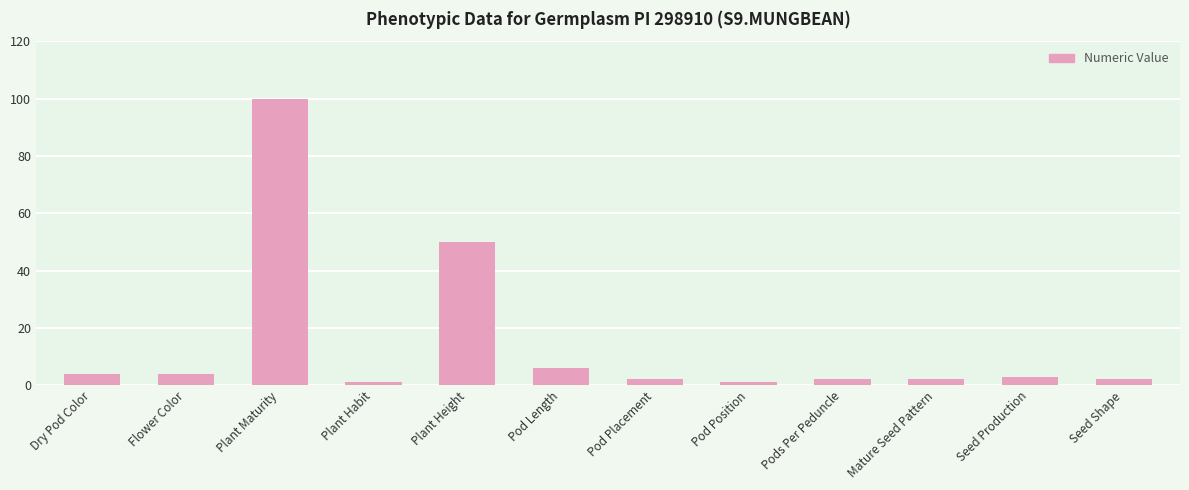

Which label corresponds to the largest value in the chart?

Plant Maturity